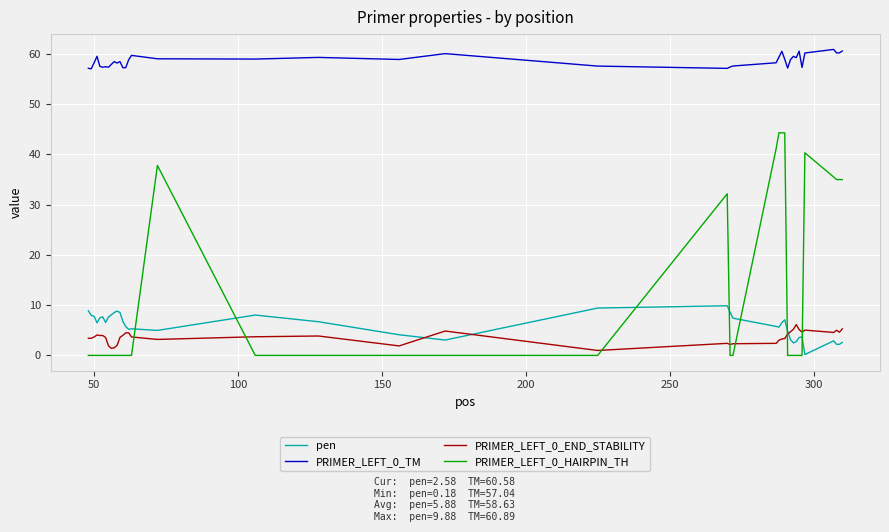

True or false: PRIMER_LEFT_0_HAIRPIN_TH and PRIMER_LEFT_0_TM intersect in this chart.

False